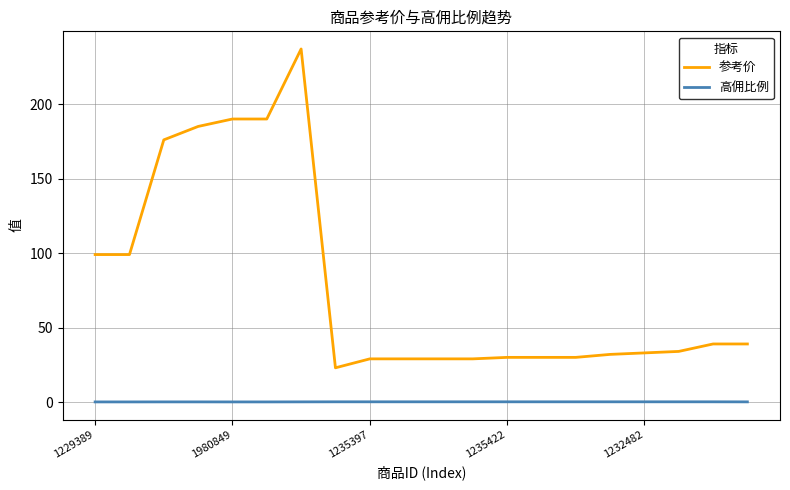

Which series has the largest range (max minus min)?

参考价